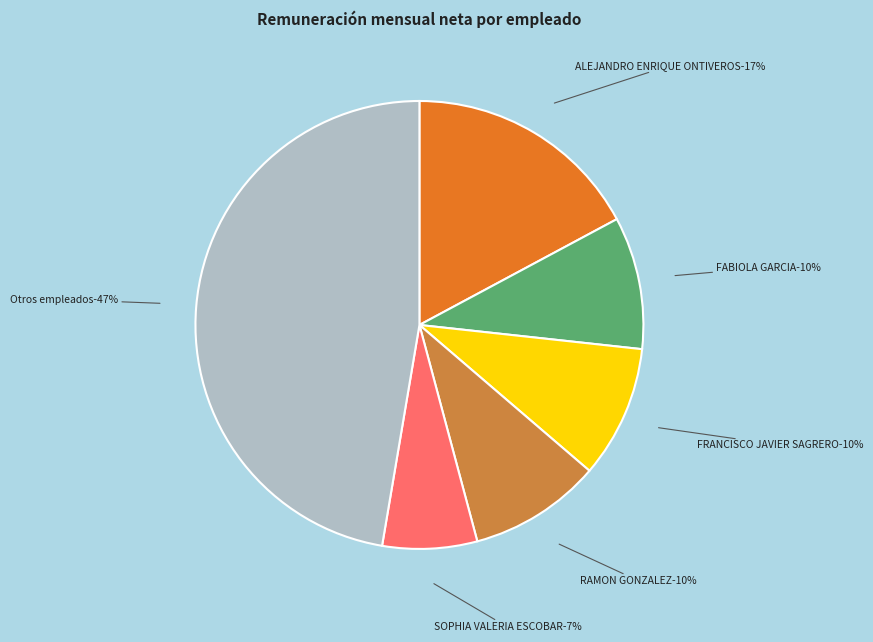

The SOPHIA VALERIA ESCOBAR slice represents 21% of the pie. True or false?

False